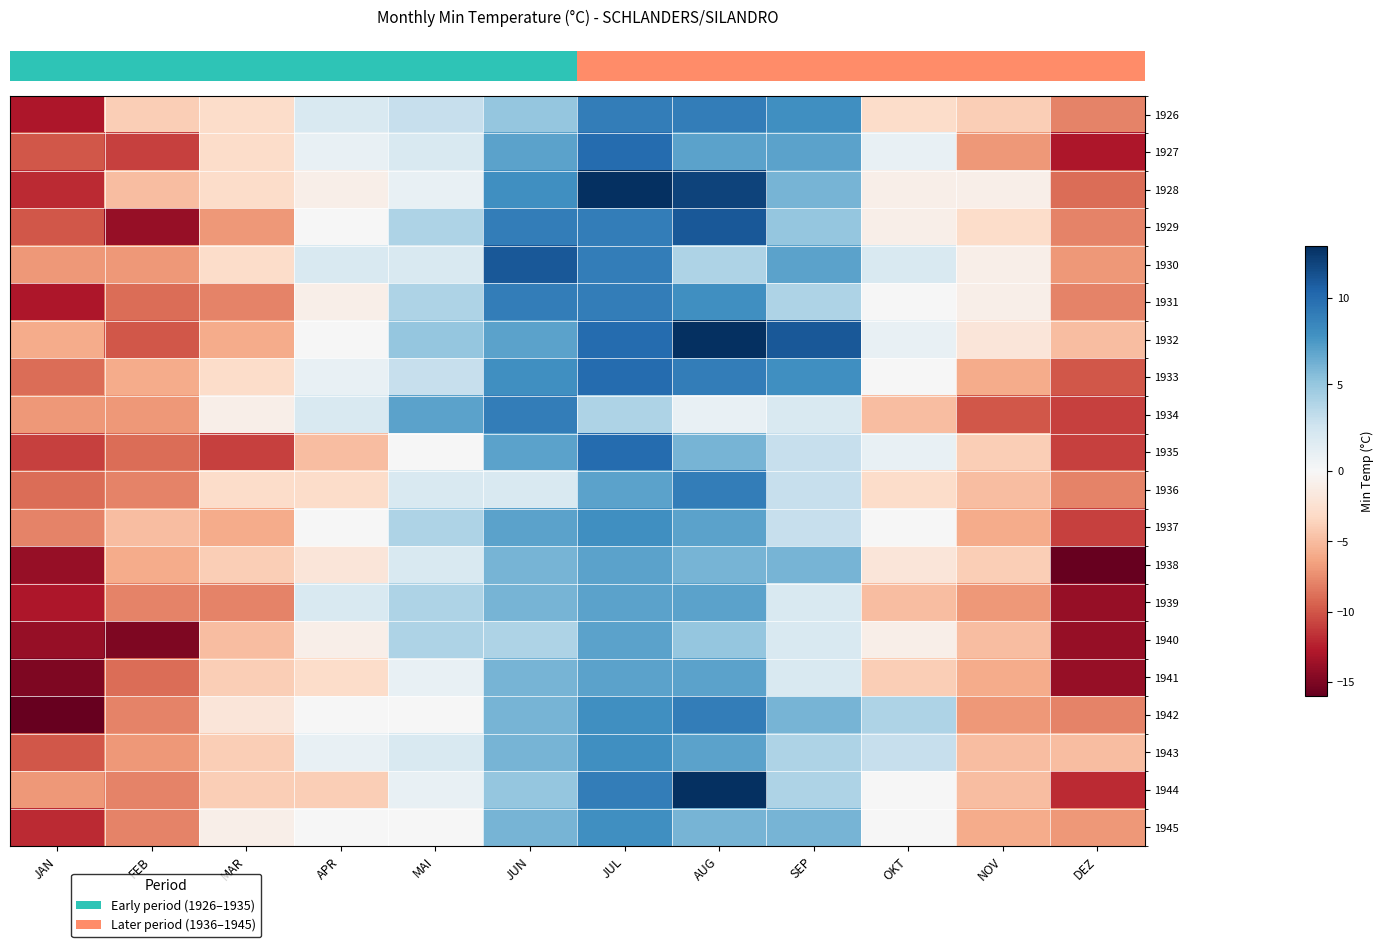

What is the total value across all series at DEZ?

-199